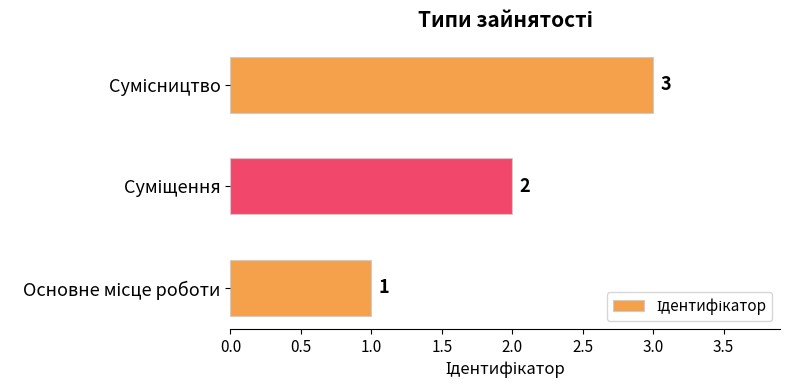

What is the greatest value displayed?

3